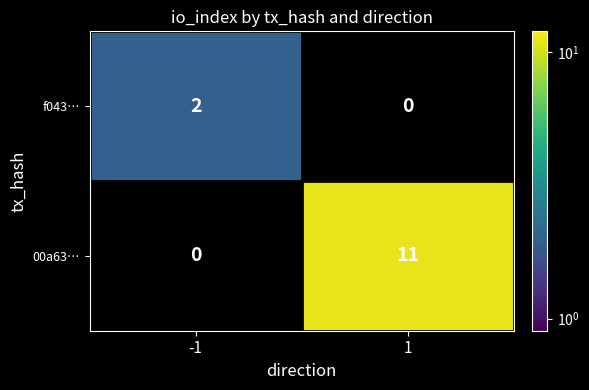

Rank the series by their average value, from lowest to highest.

f043…, 00a63…